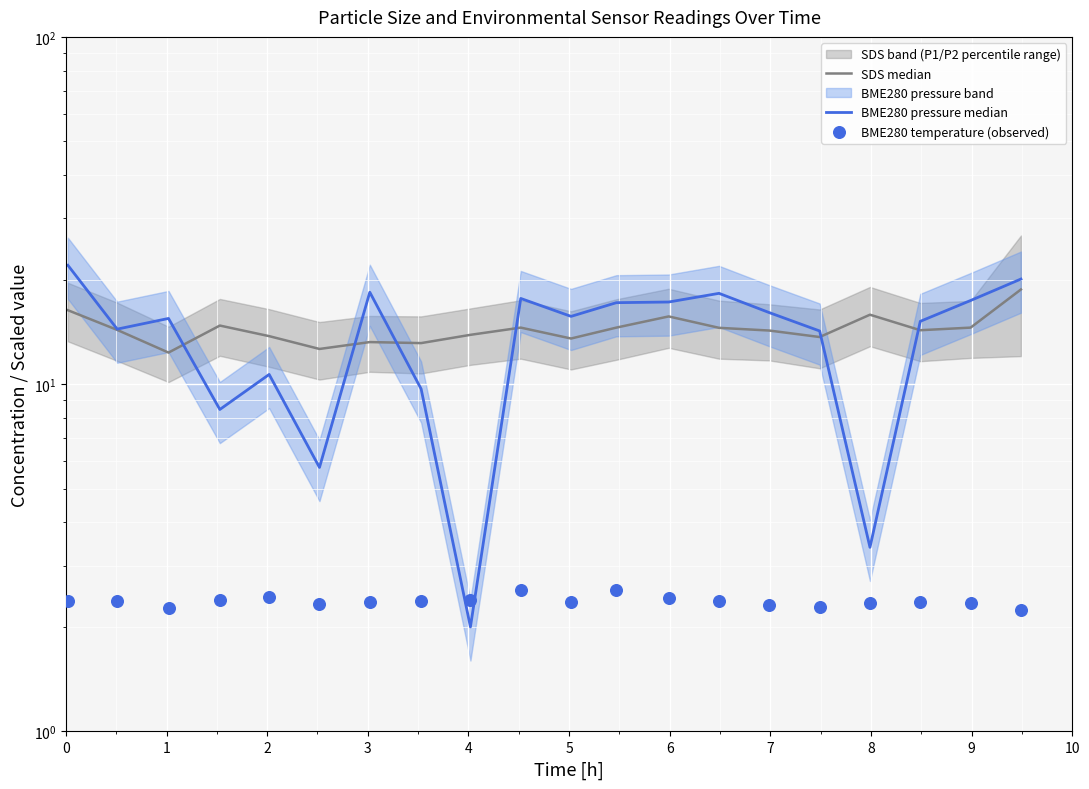

Is the value of BME280 temperature (observed) at 11 greater than the value of SDS median at 7?

No